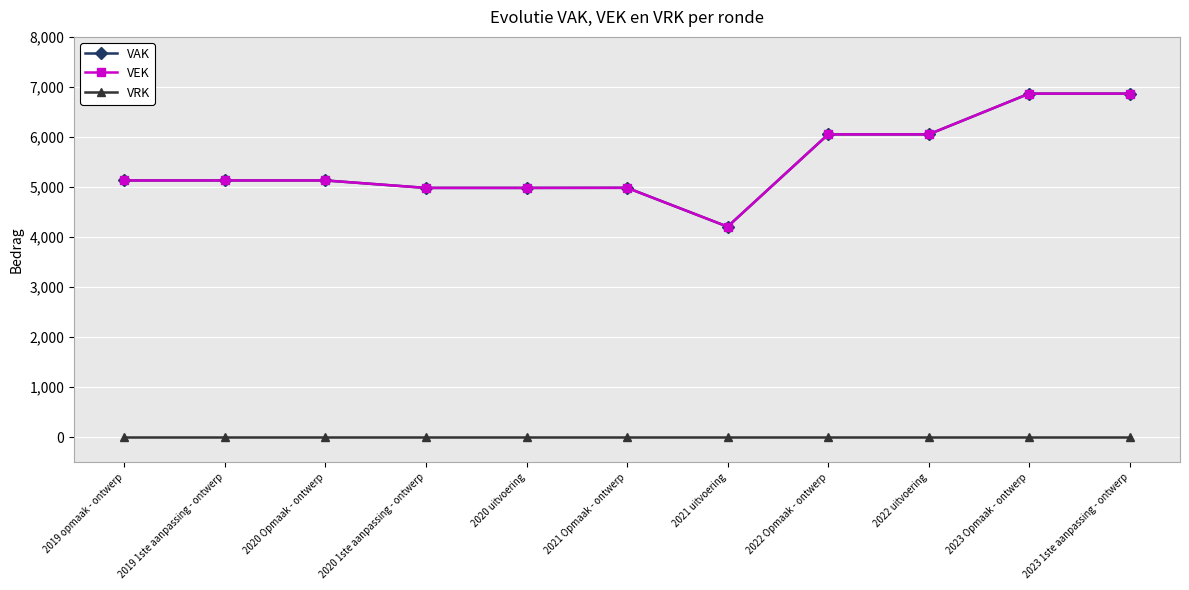

Is this an area chart (filled region under the line)?

No